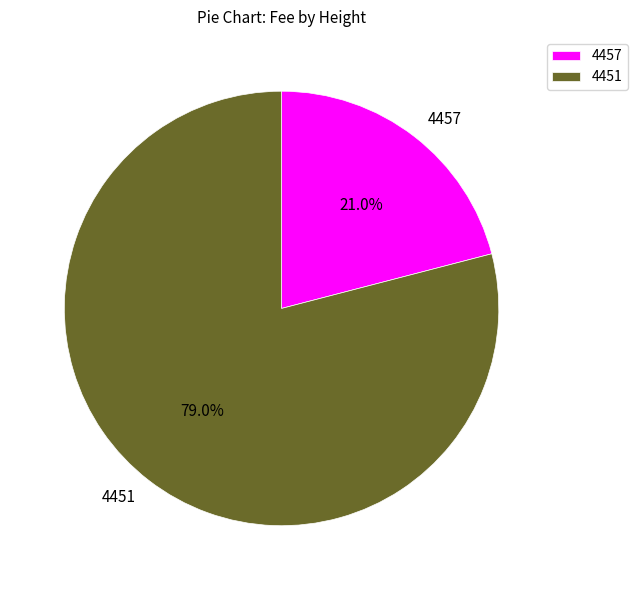

Which category accounts for the majority?

4451